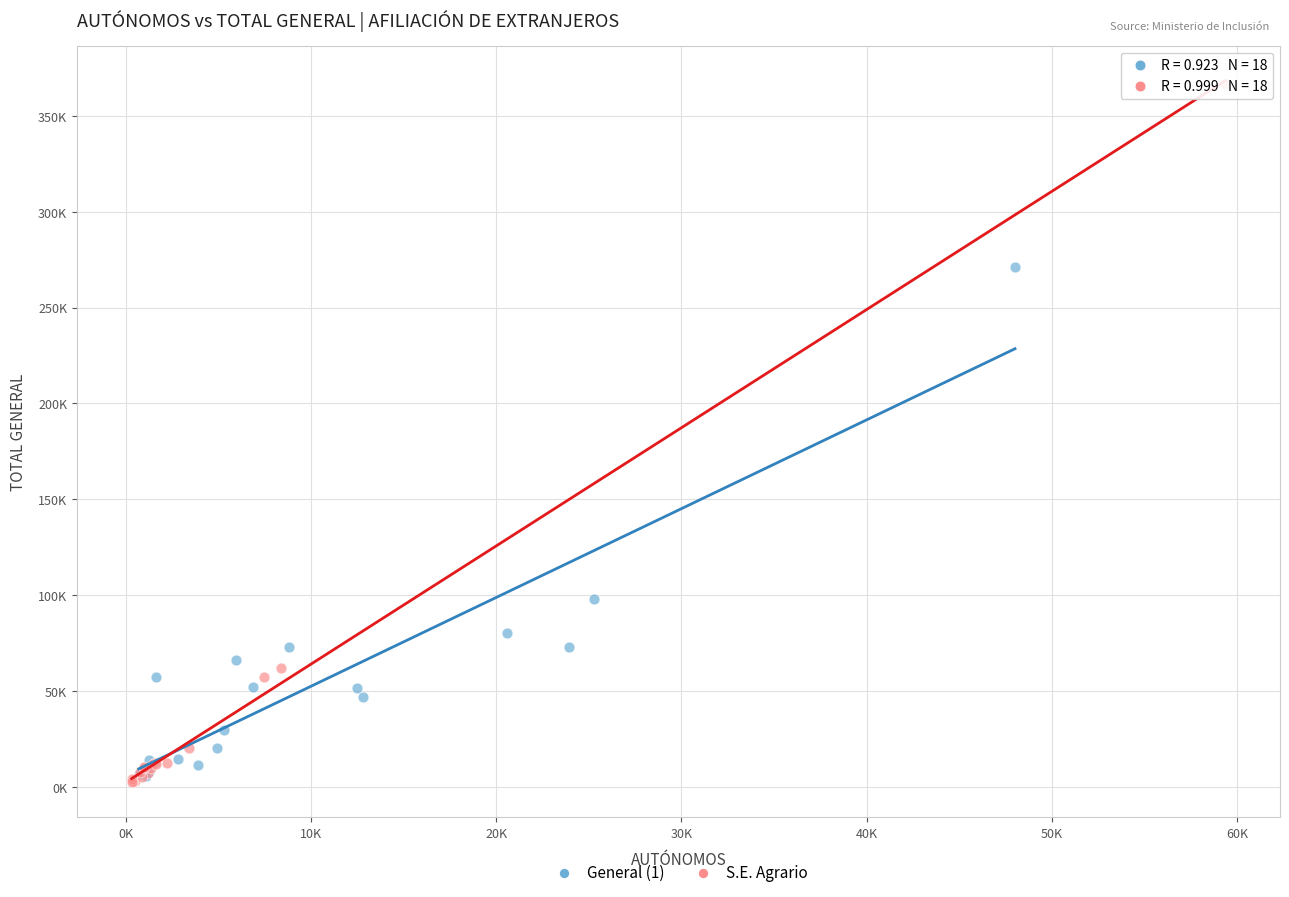

Which series reaches the maximum Y coordinate?

S.E. Agrario